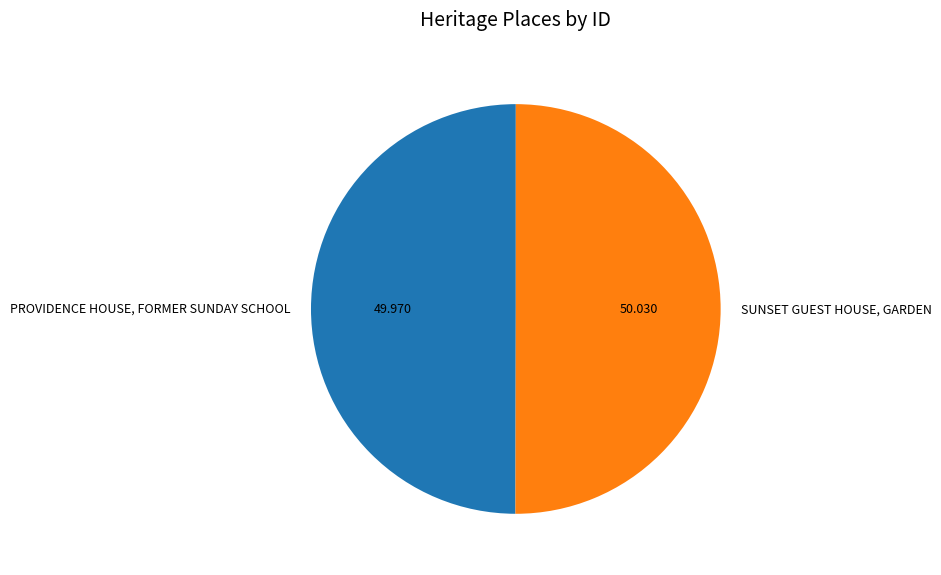

True or false: PROVIDENCE HOUSE, FORMER SUNDAY SCHOOL accounts for 50% of the total.

True